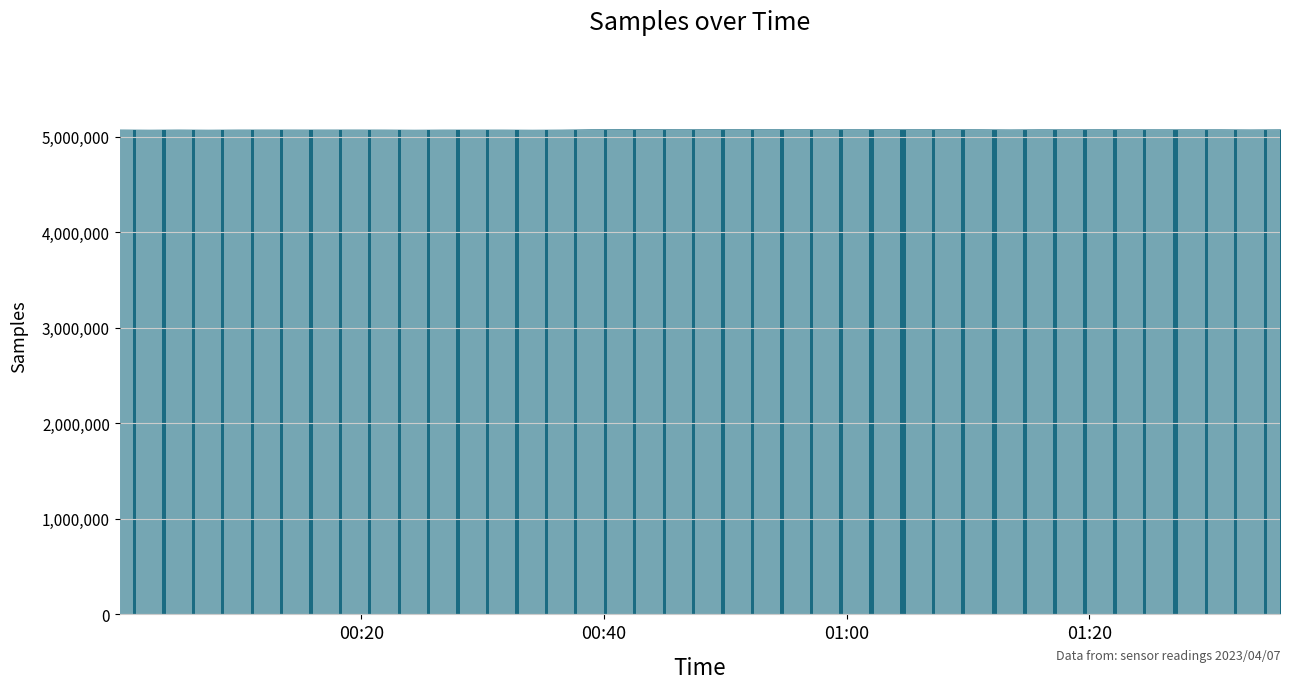

What is the value of the 2nd bar from the left?

5070055